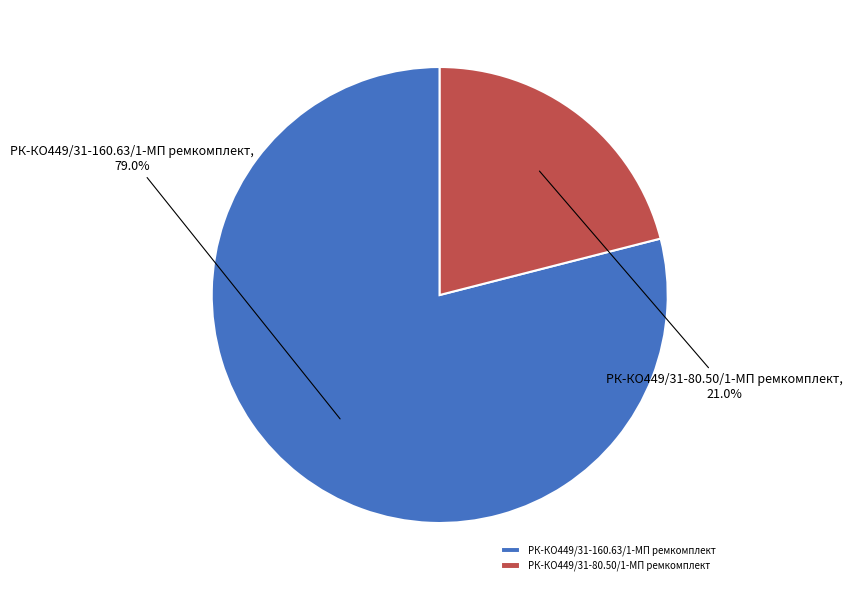

The РК-КО449/31-160.63/1-МП ремкомплект slice represents 79% of the pie. True or false?

True